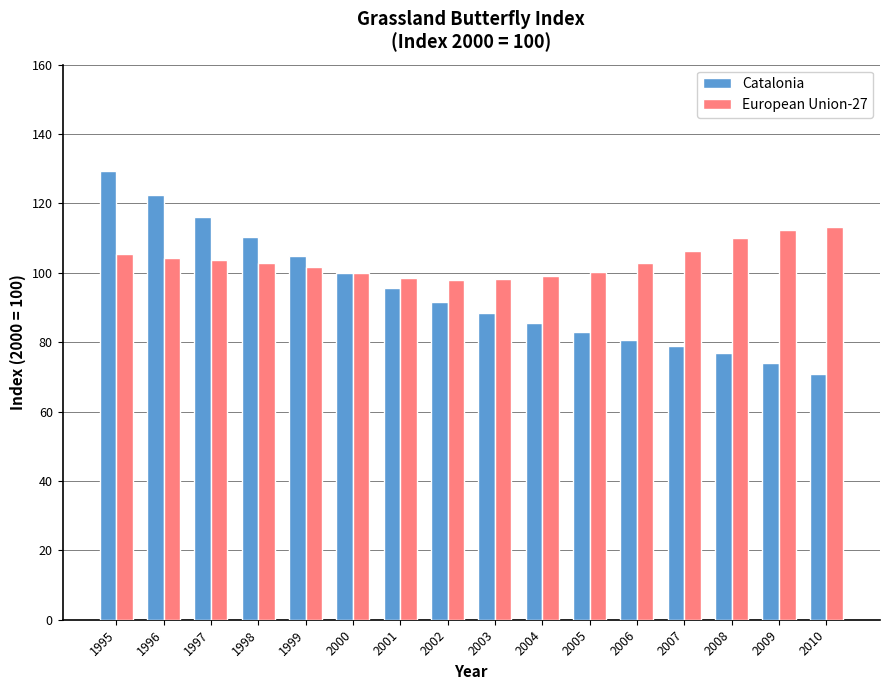

What is the maximum value shown in the chart?

129.3